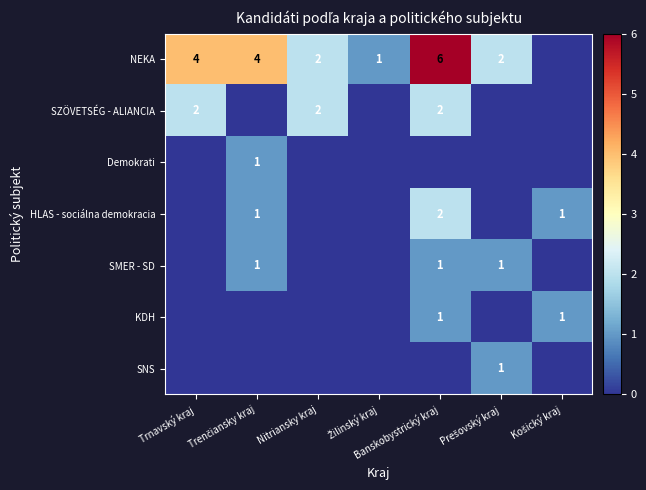

Which series has the largest range (max minus min)?

NEKA